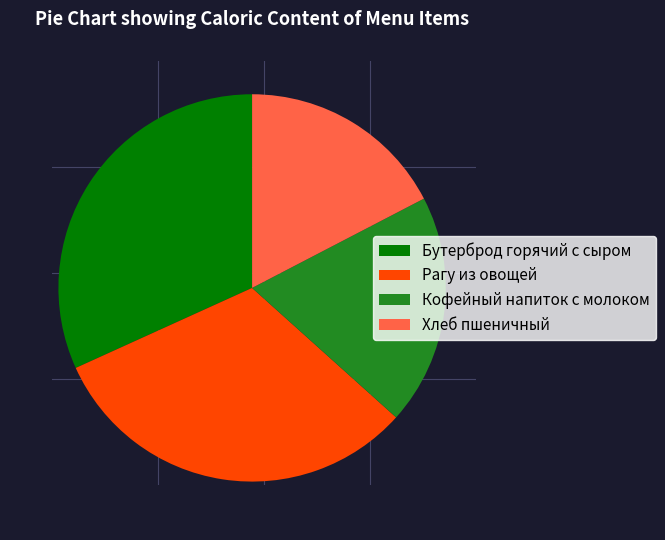

Is it true that Бутерброд горячий с сыром is 24% of the pie?

False